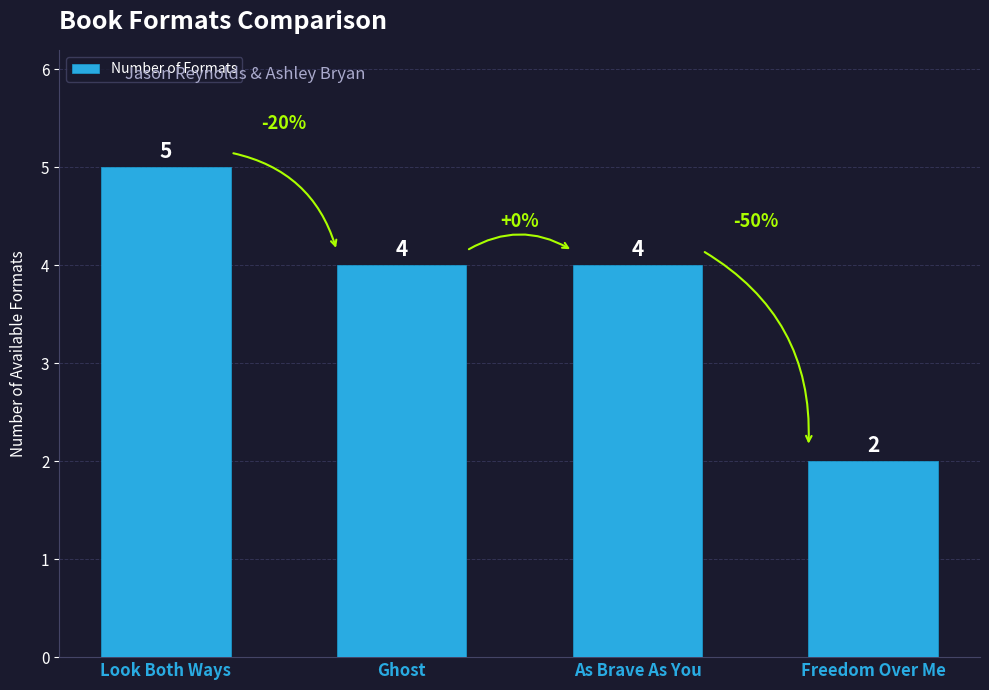

What is the sum of all values?

15